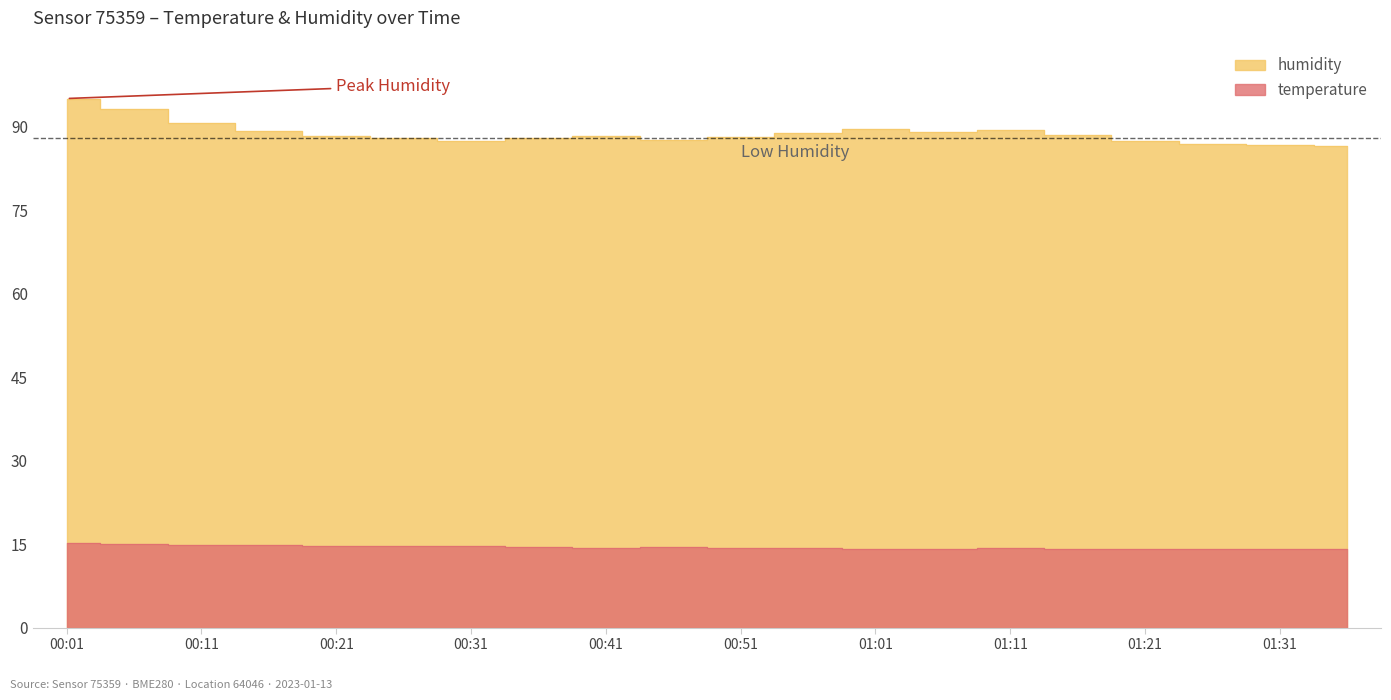

The value of temperature at 01:31 is 14.1. True or false?

True